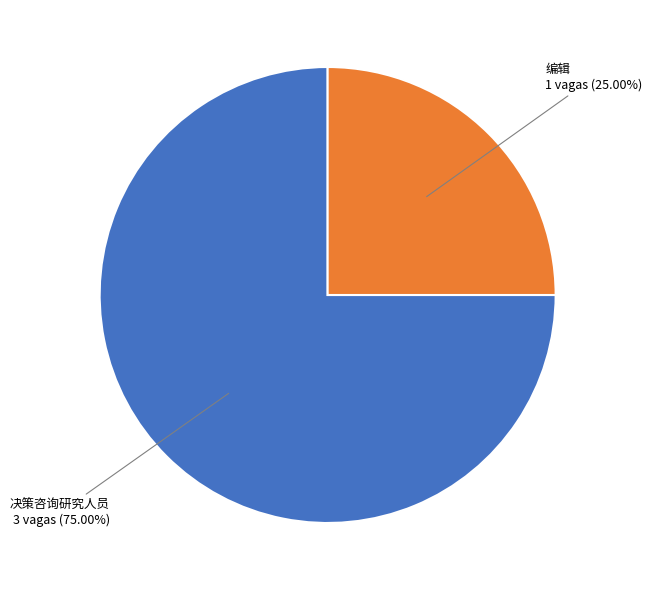

To the nearest percent, what percentage of the pie is 决策咨询研究人员?

75%